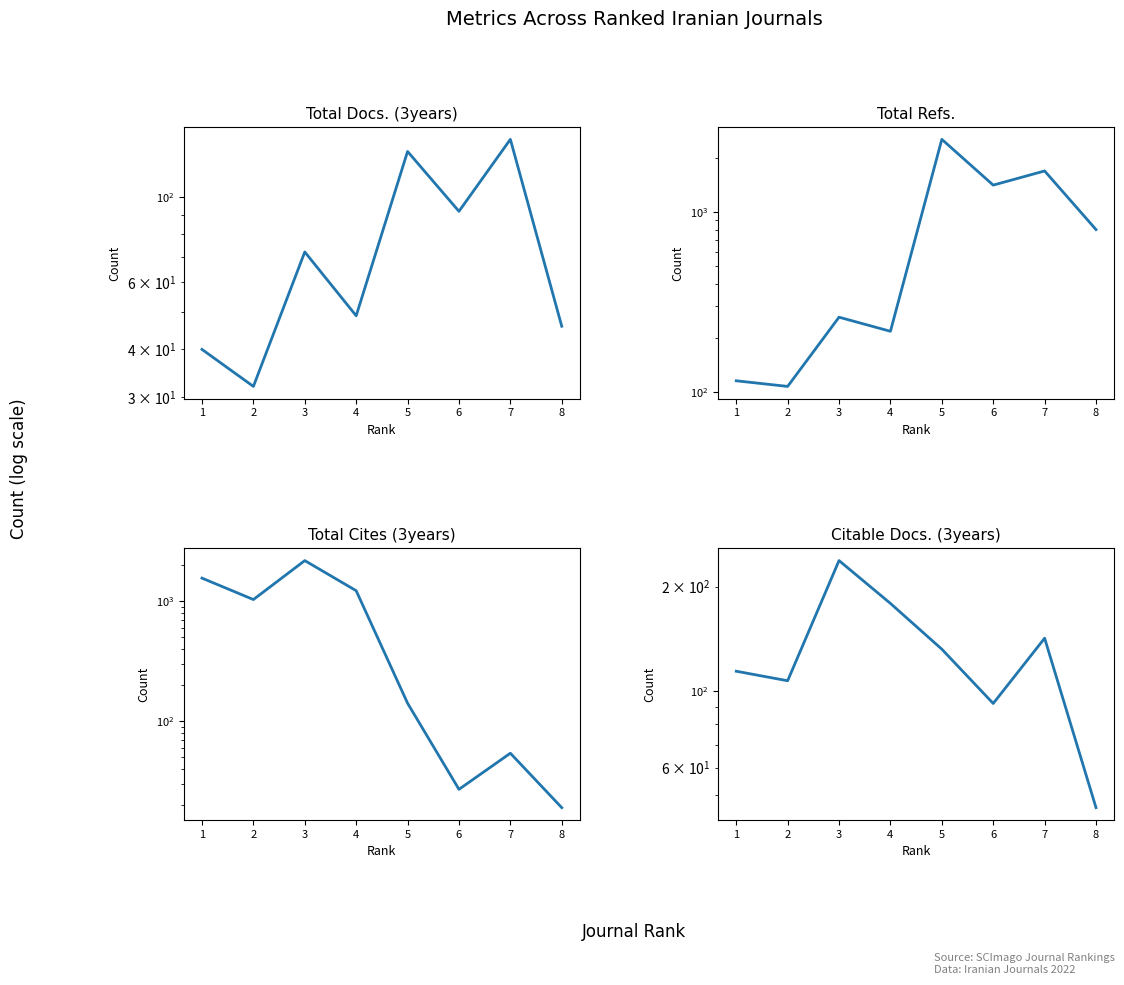

What is the lowest value of the Citable Docs. (3years) series?

46